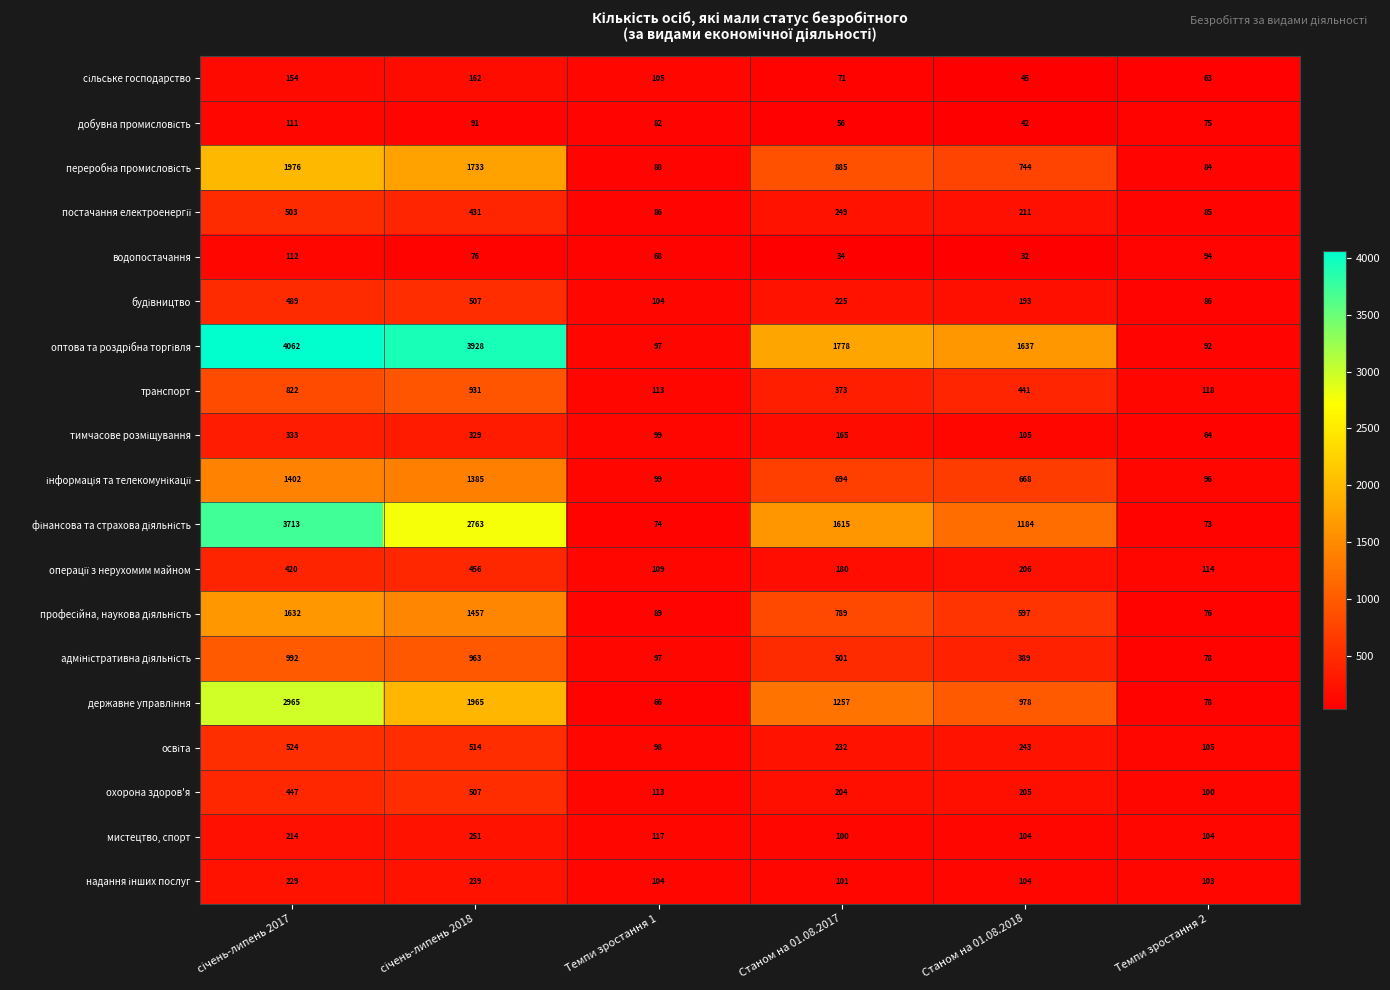

What is the total value across all series at Темпи зростання 2?

1688